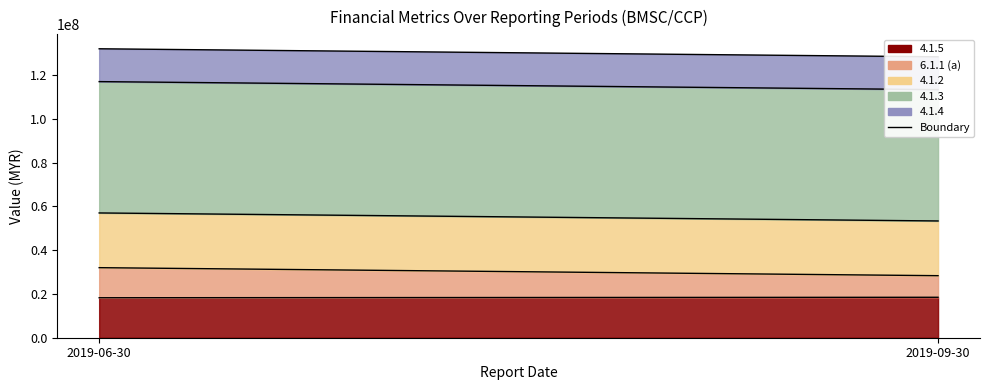

Which series has the largest total across all categories?

4.1.3